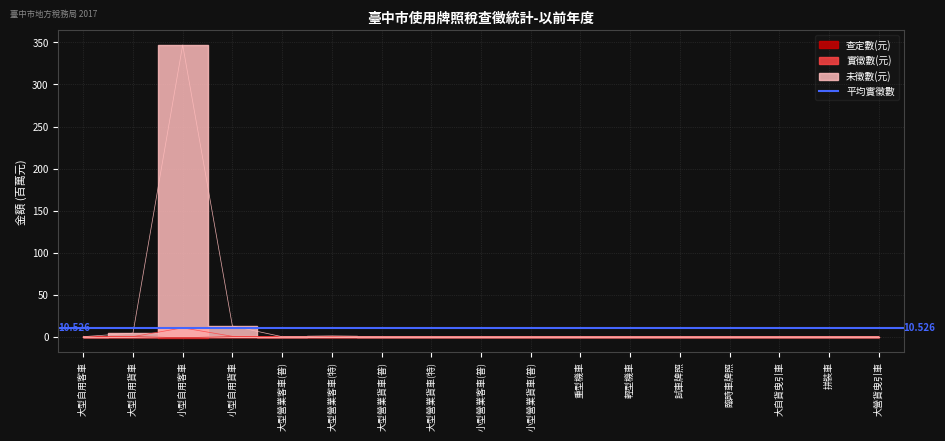

Which has a higher value, 小型營業貨車(普) or 大型營業貨車(普)?

小型營業貨車(普)